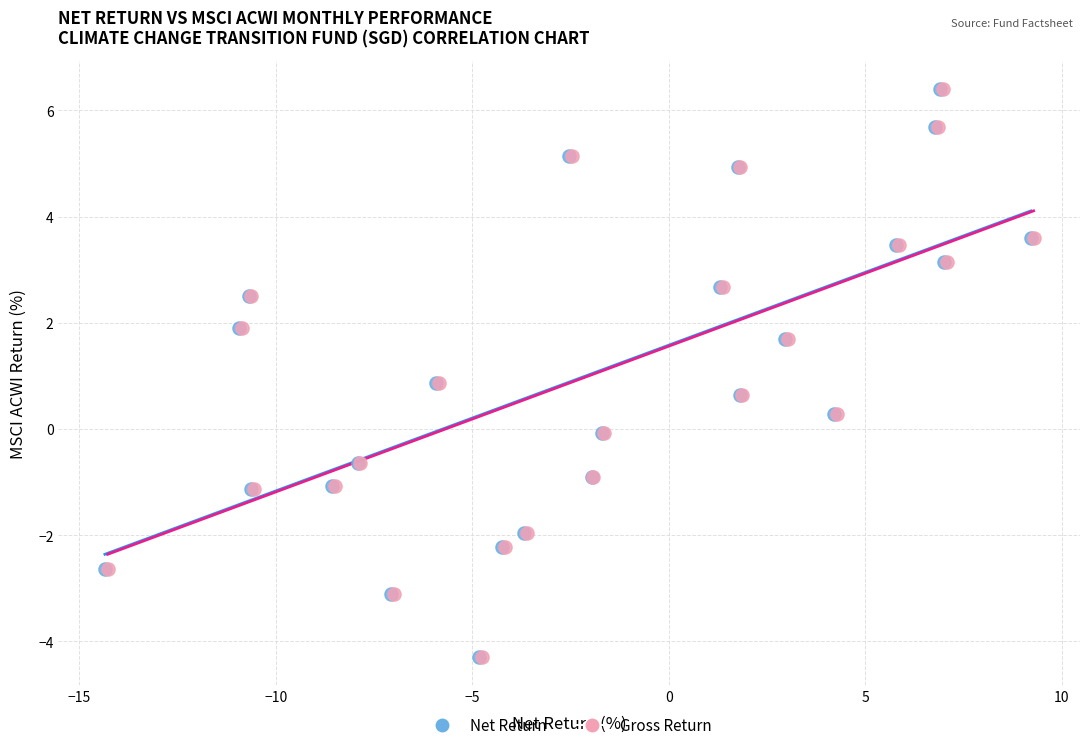

What are all the series names shown in the legend?

Net Return, Gross Return